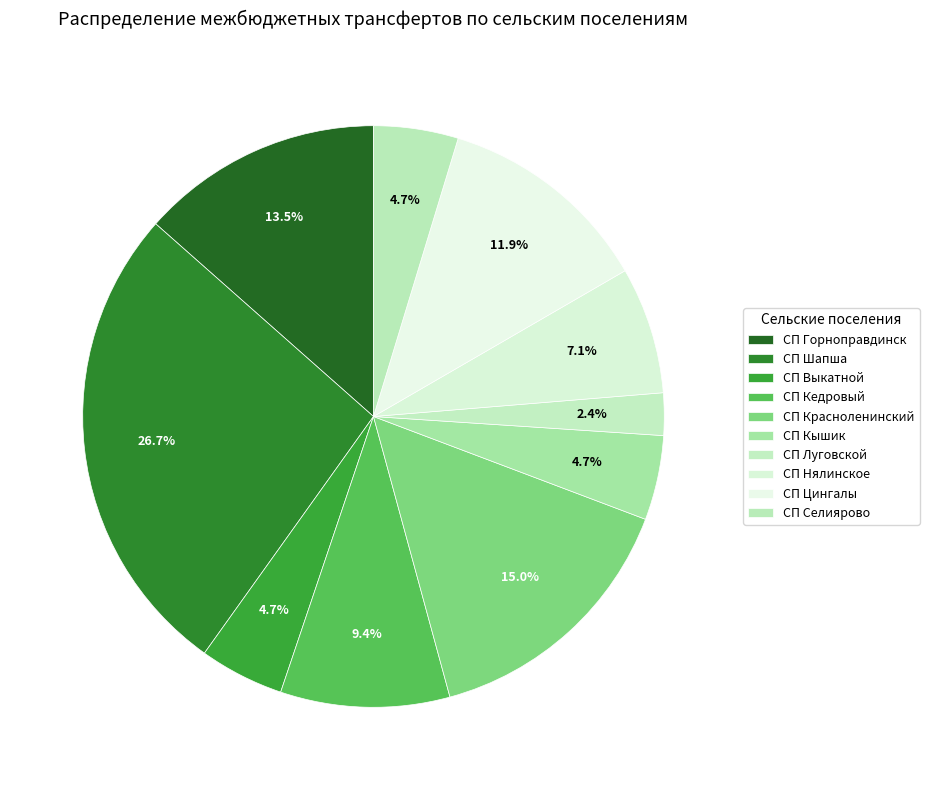

To the nearest percent, what percentage of the pie is СП Цингалы?

12%